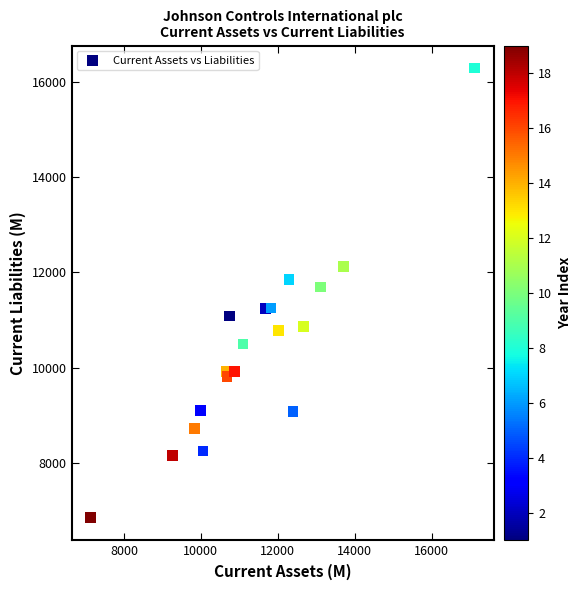

What Y value in the scatter plot is closest to 11567?

11694